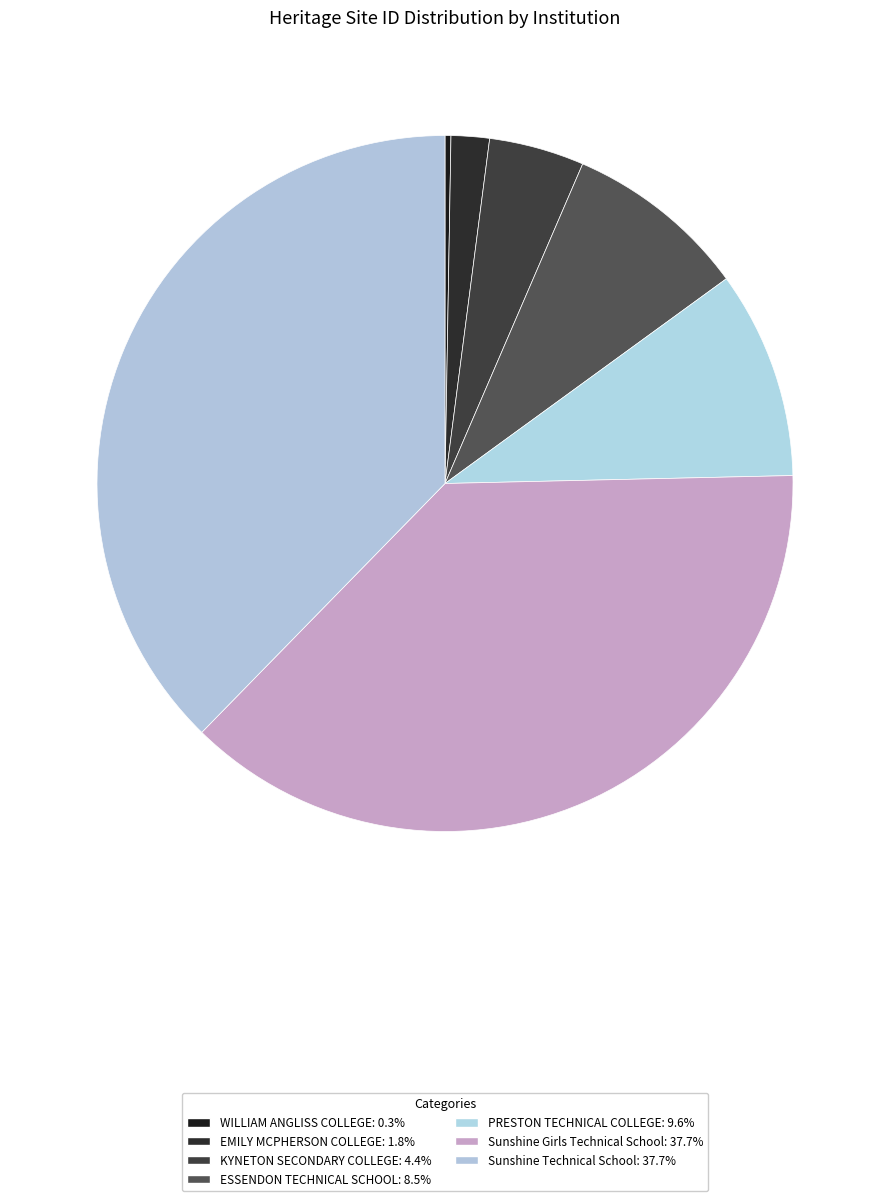

Count the number of slices in the pie.

7